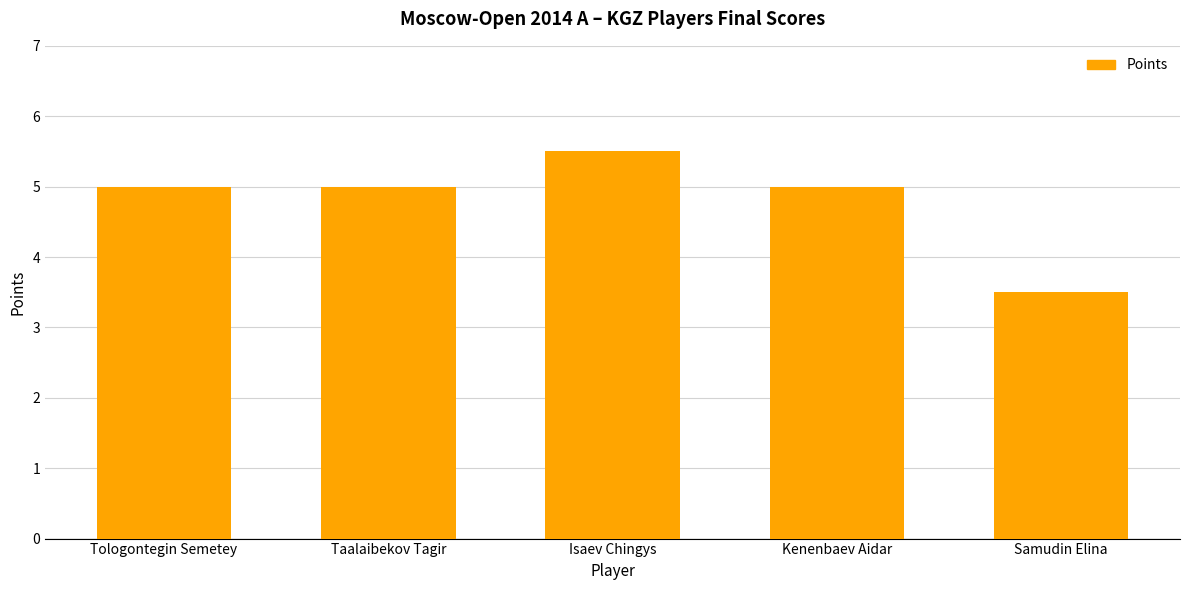

How many bars are there in total?

5